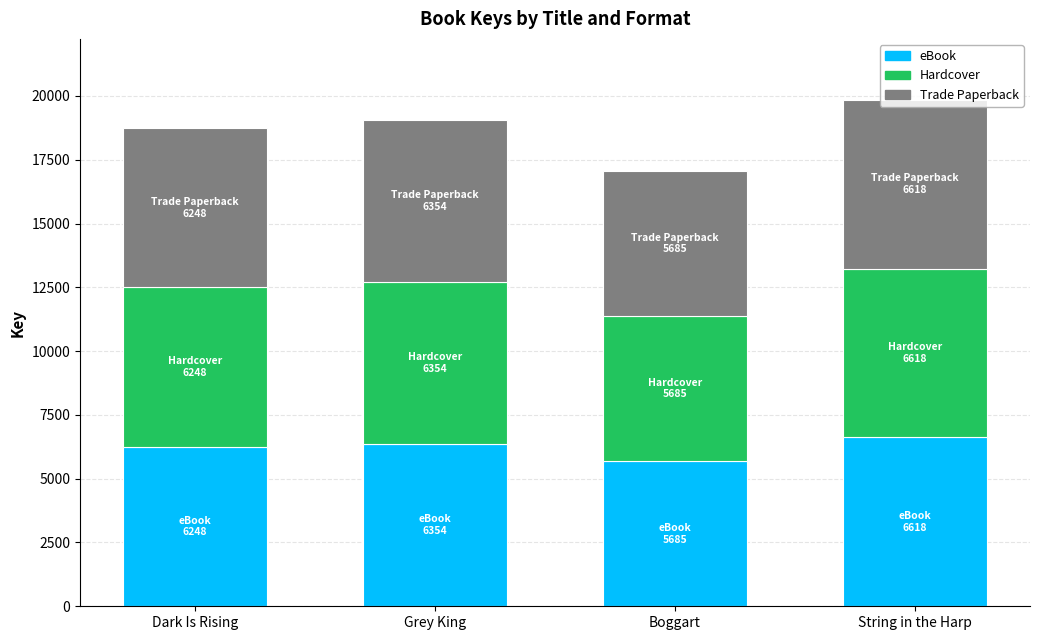

What is the total value across all series at Boggart?

17055